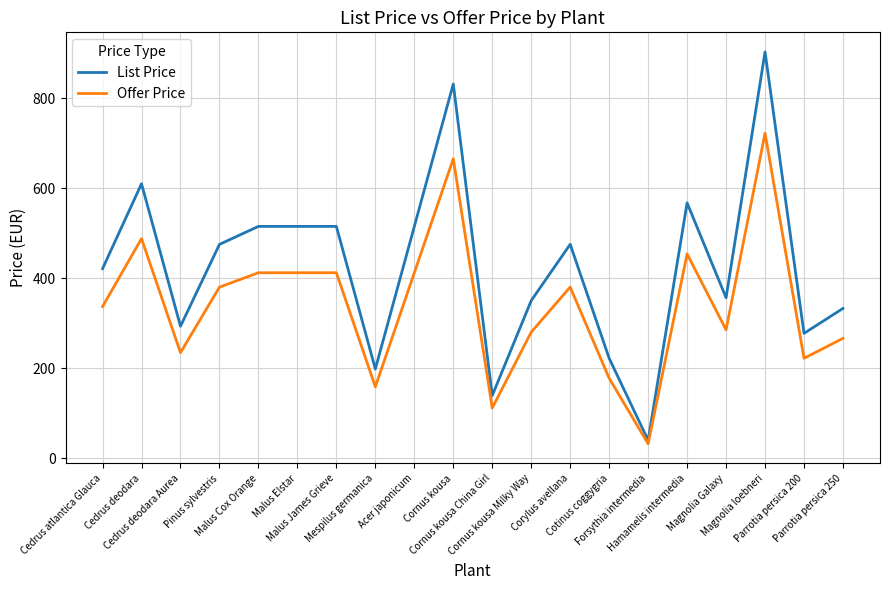

Rank the series by their average value, from highest to lowest.

List Price, Offer Price